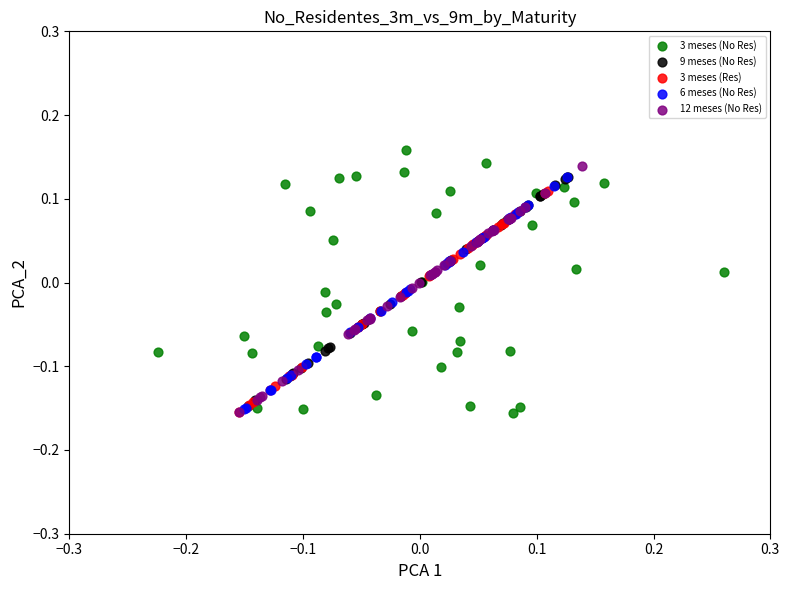

What are all the series names shown in the legend?

3 meses (No Res), 9 meses (No Res), 3 meses (Res), 6 meses (No Res), 12 meses (No Res)